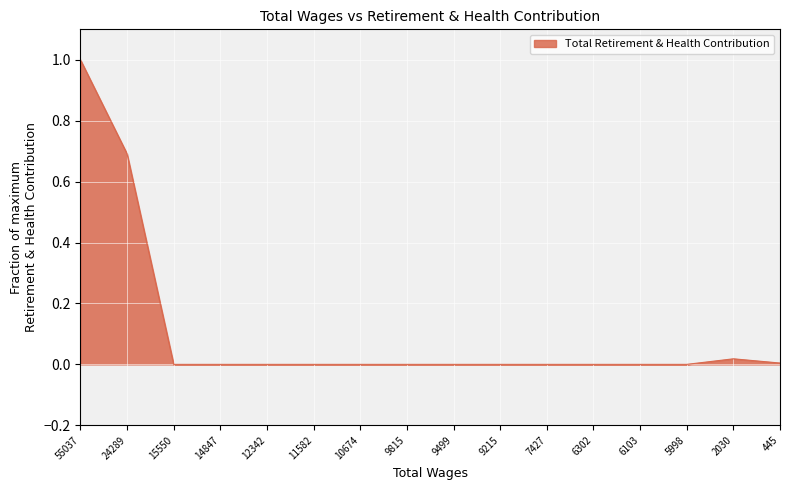

True or false: the data shows 0.0 at 14847.

True